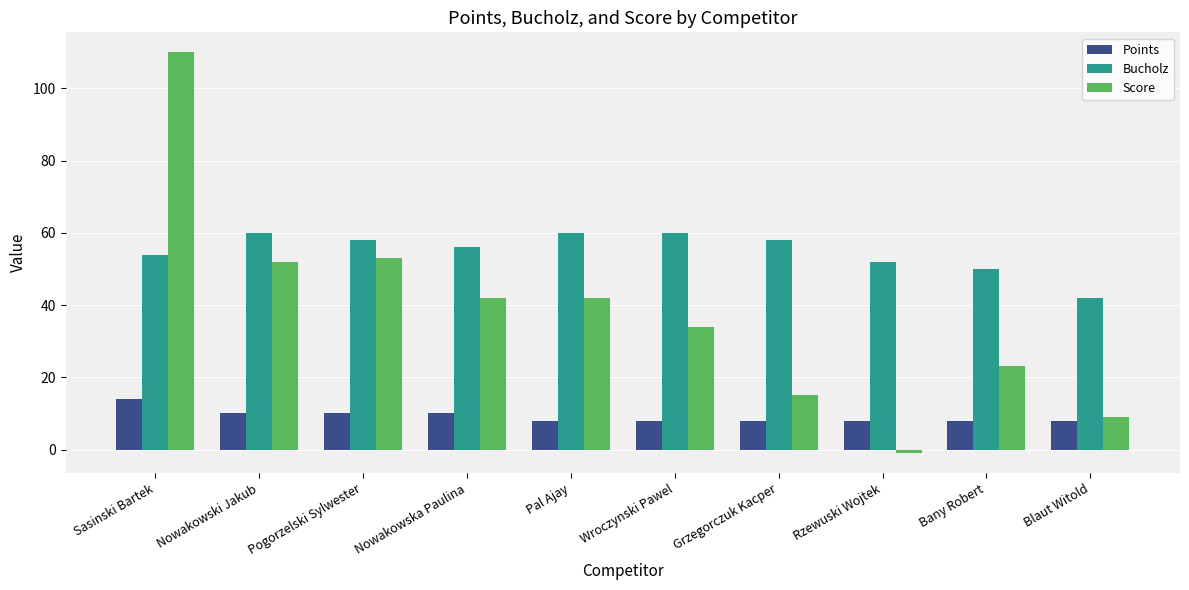

At which category does the chart reach its minimum across all series?

Rzewuski Wojtek